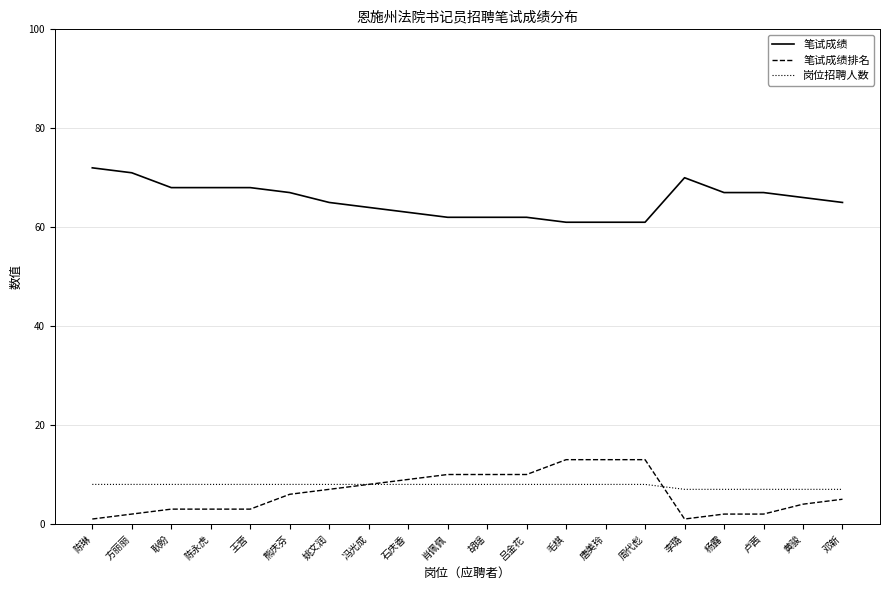

What position from the right is 吕金花?

9